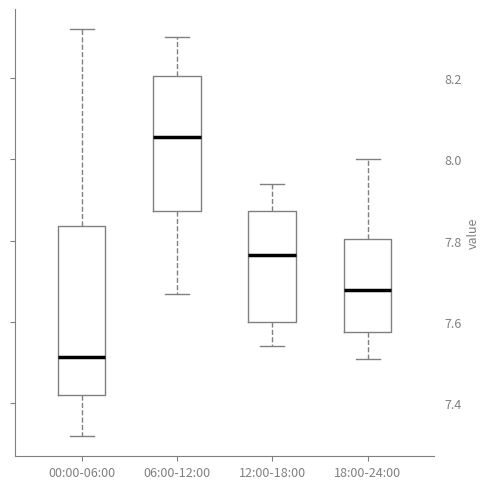

Which box has the lowest median line?

00:00-06:00